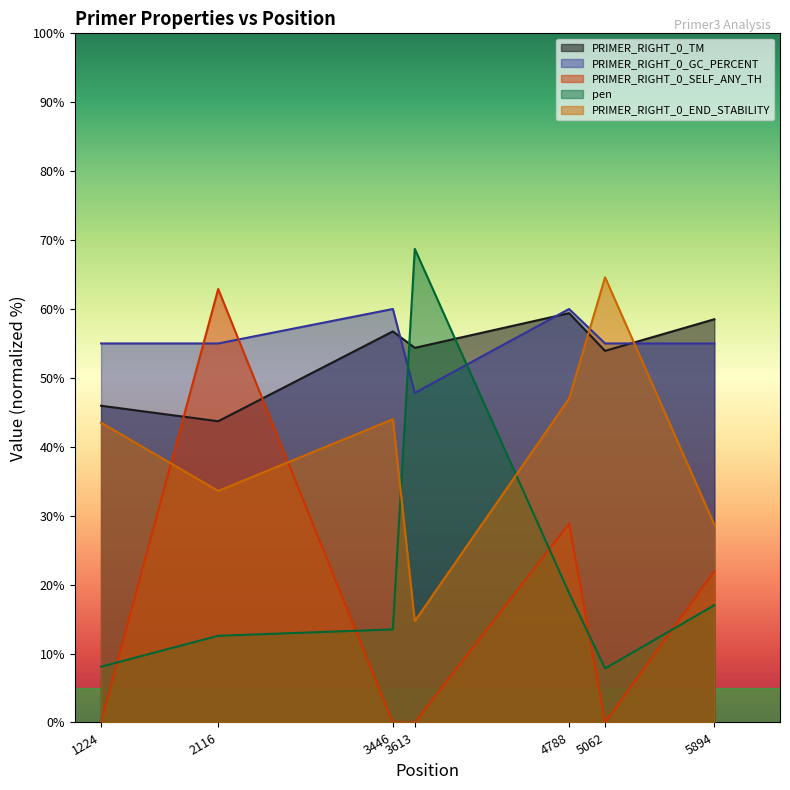

Is the value of PRIMER_RIGHT_0_GC_PERCENT at 5894 greater than the value of PRIMER_RIGHT_0_TM at 5062?

Yes